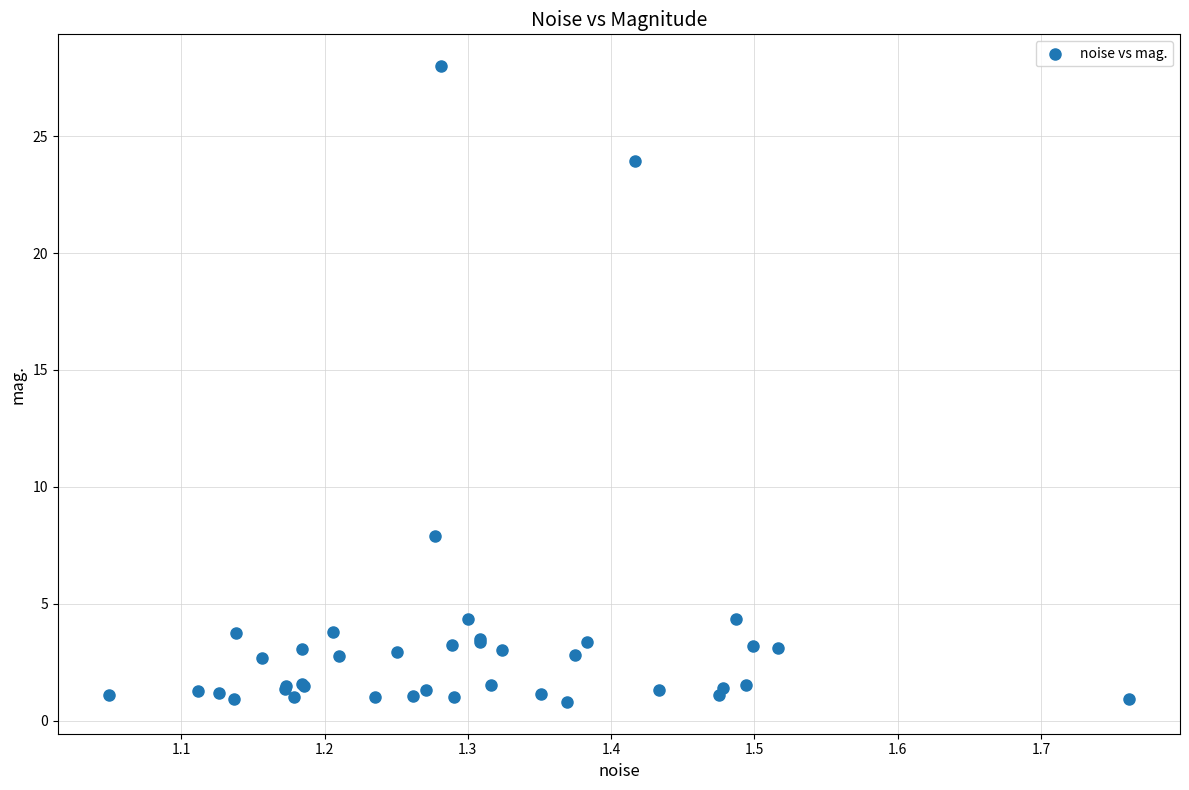

What Y value in the scatter plot is closest to 14?

7.9